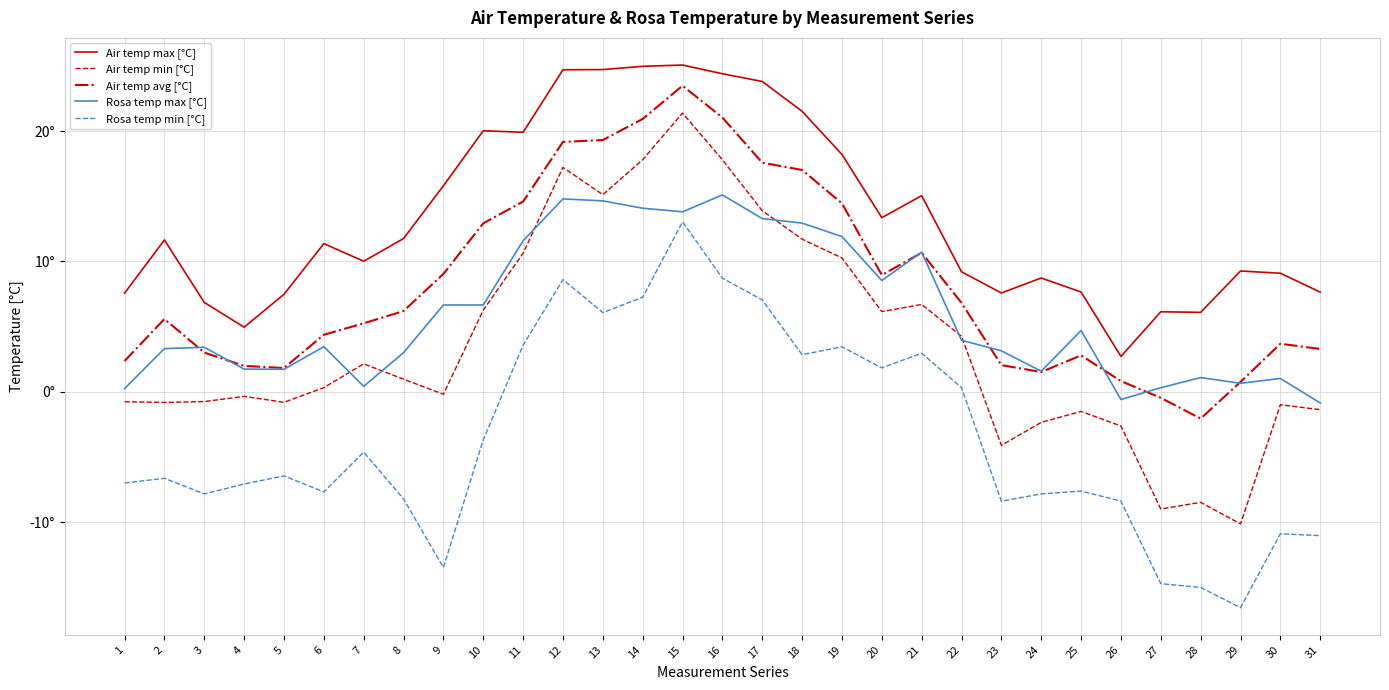

What is the difference between the maximum and second lowest values in the Air temp min [°C] series?

30.4